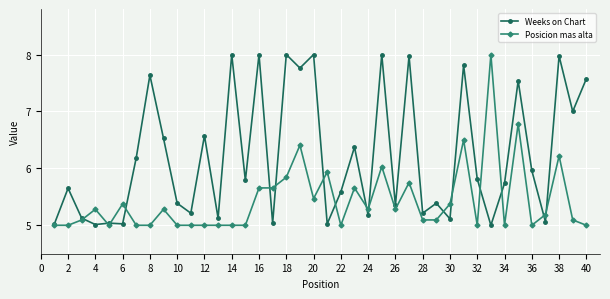

Which series has the largest total across all categories?

Weeks on Chart